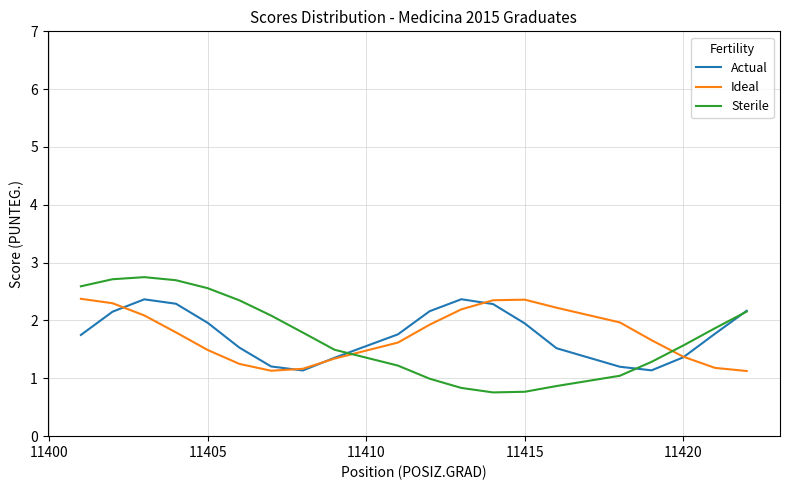

True or false: Actual and Sterile intersect in this chart.

True